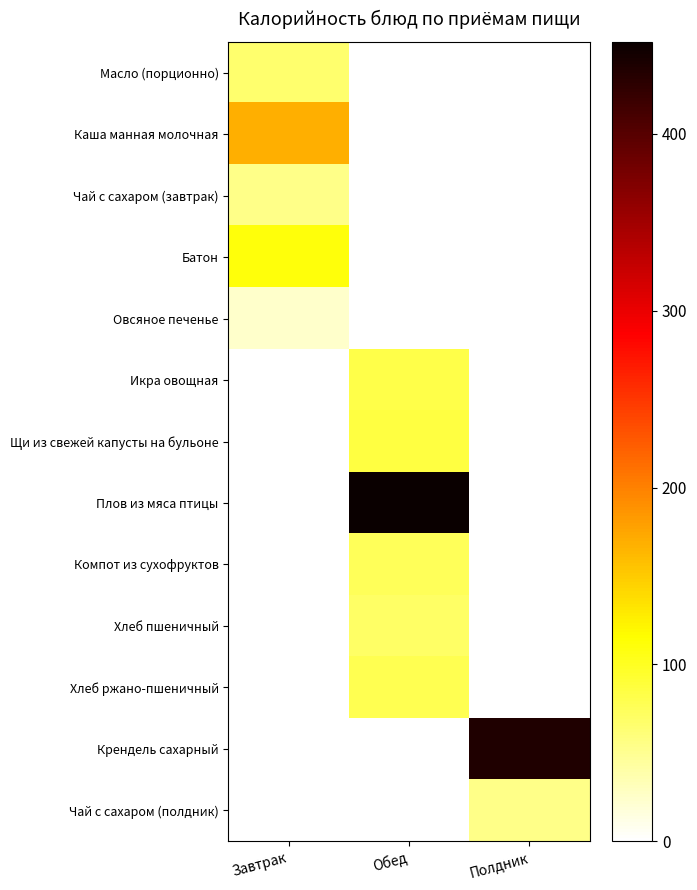

Reading left to right, list all the values displayed in this chart.

Масло (порционно): Завтрак=66.1	Обед=0.0	Полдник=0.0
Каша манная молочная: Завтрак=168.6	Обед=0.0	Полдник=0.0
Чай с сахаром (завтрак): Завтрак=53.4	Обед=0.0	Полдник=0.0
Батон: Завтрак=110.0	Обед=0.0	Полдник=0.0
Овсяное печенье: Завтрак=24.0	Обед=0.0	Полдник=0.0
Икра овощная: Завтрак=0.0	Обед=81.6	Полдник=0.0
Щи из свежей капусты на бульоне: Завтрак=0.0	Обед=85.6	Полдник=0.0
Плов из мяса птицы: Завтрак=0.0	Обед=452.0	Полдник=0.0
Компот из сухофруктов: Завтрак=0.0	Обед=74.6	Полдник=0.0
Хлеб пшеничный: Завтрак=0.0	Обед=70.5	Полдник=0.0
Хлеб ржано-пшеничный: Завтрак=0.0	Обед=77.7	Полдник=0.0
Крендель сахарный: Завтрак=0.0	Обед=0.0	Полдник=436.6
Чай с сахаром (полдник): Завтрак=0.0	Обед=0.0	Полдник=53.4